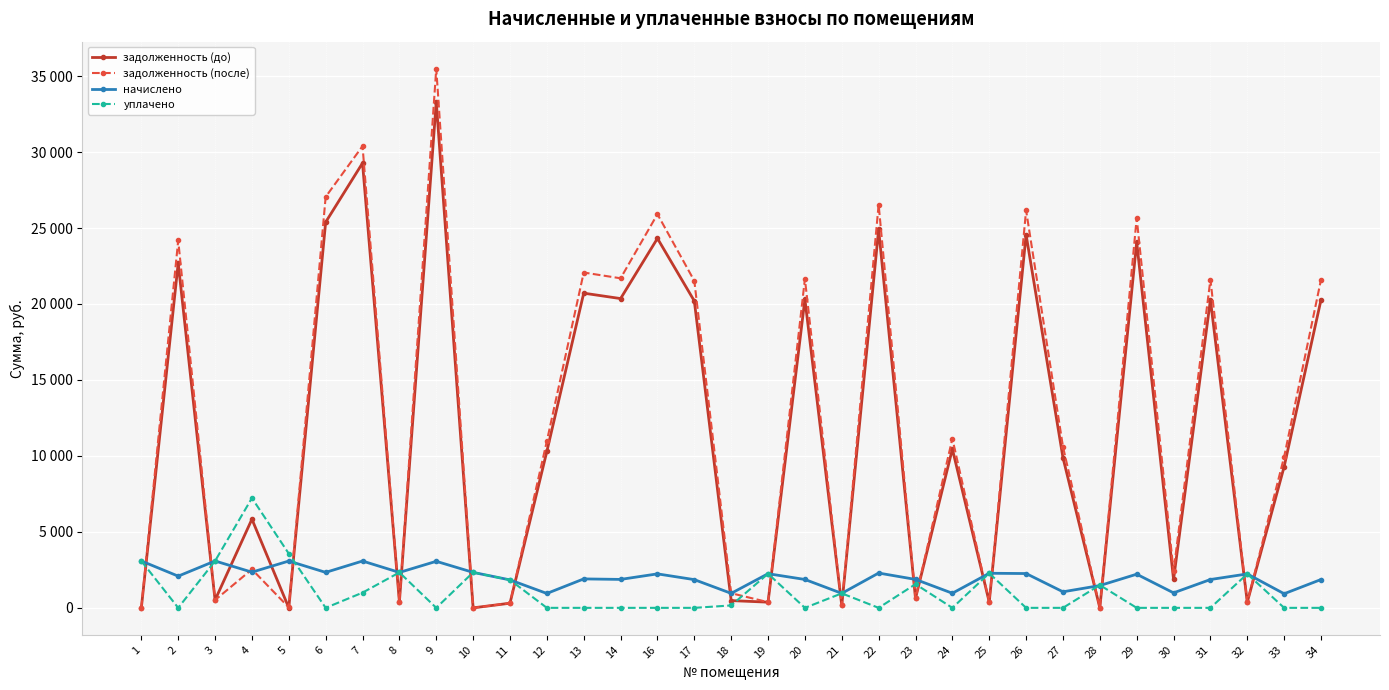

Does the chart have visible grid lines?

Yes